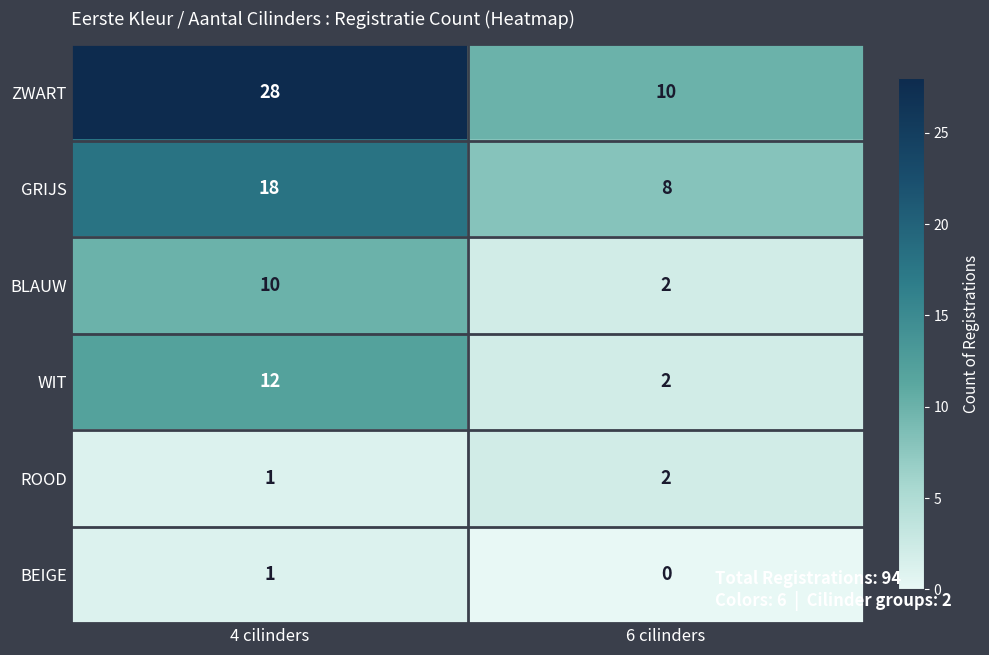

How many values in the GRIJS series are below 18?

1